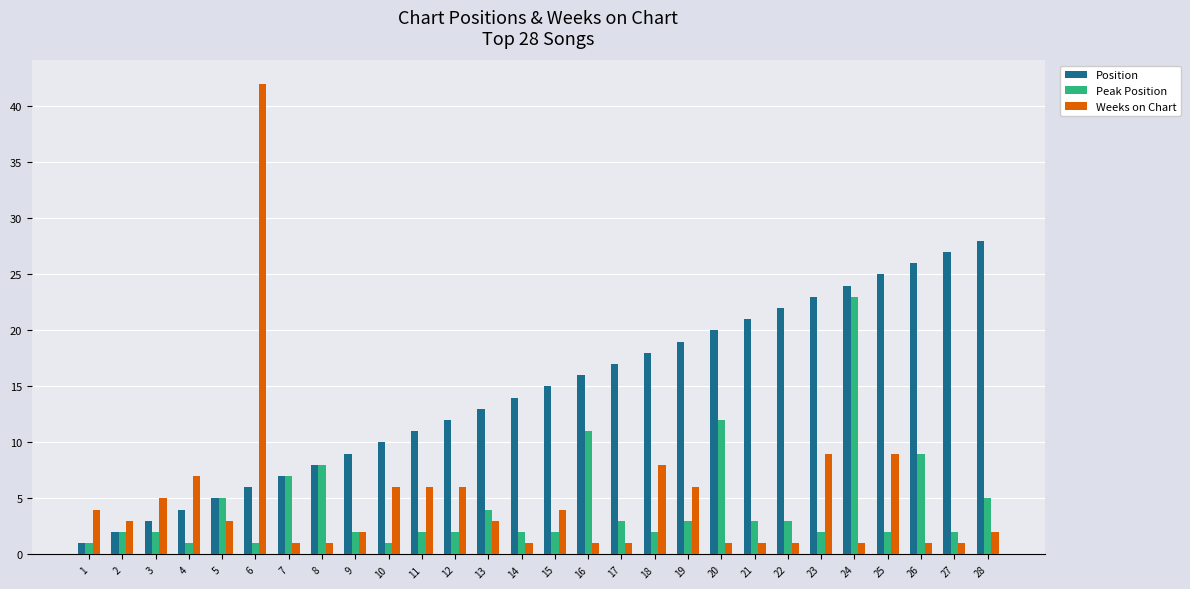

The value of Peak Position at 25 is 2. True or false?

True